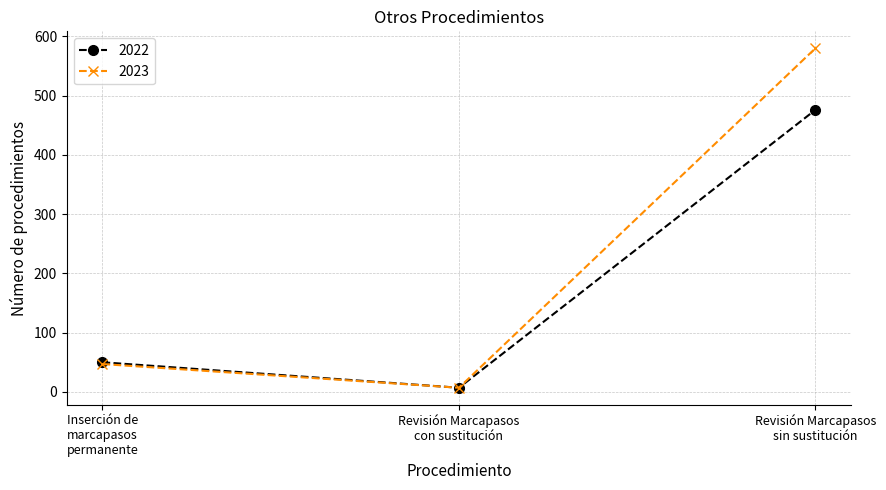

Reading left to right, what are all the values shown in this chart?

2022: 50	7	476
2023: 47	7	580